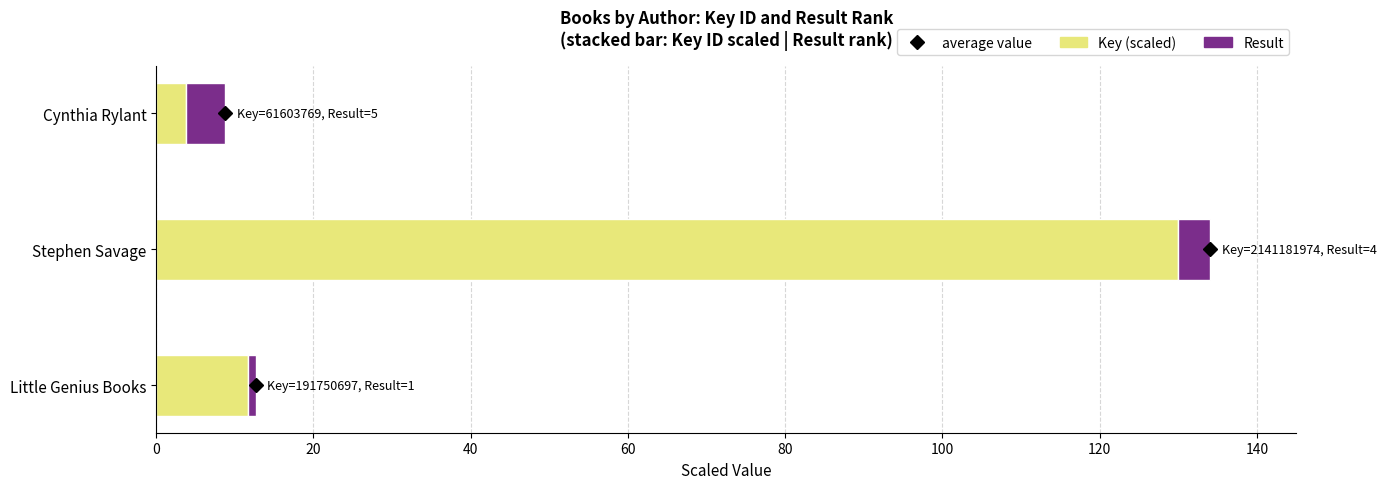

At which category is the sum across all series the highest?

Stephen Savage